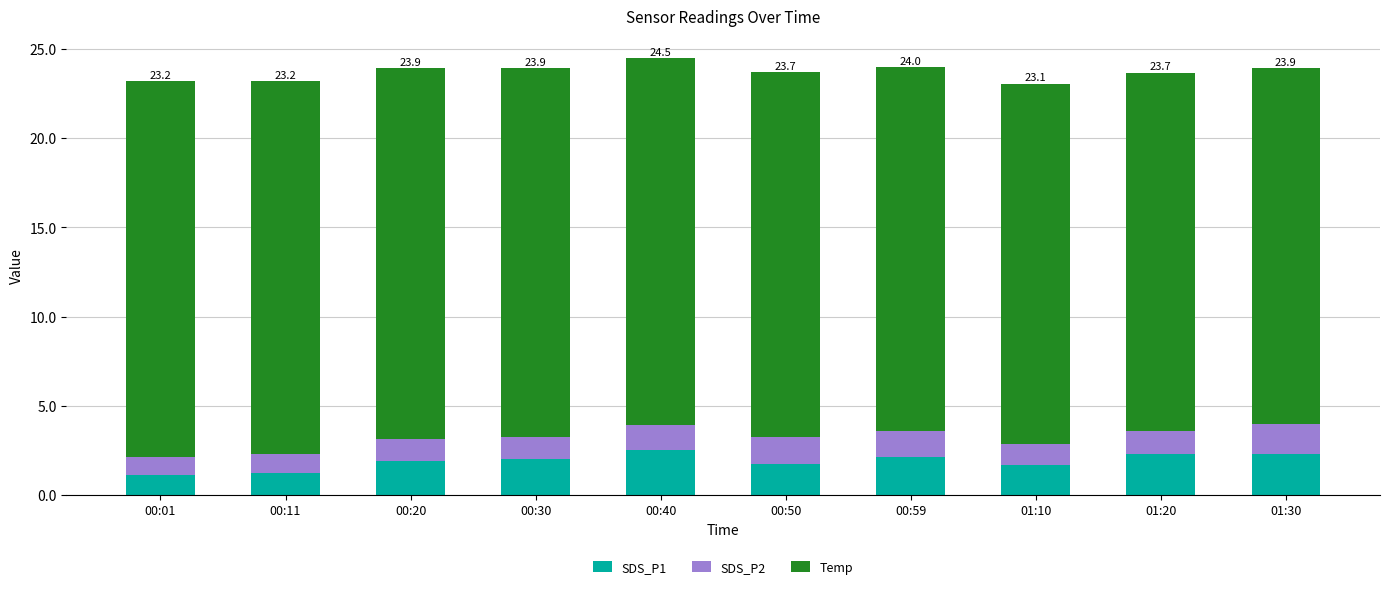

What is the sum of all SDS_P1 values?

18.8